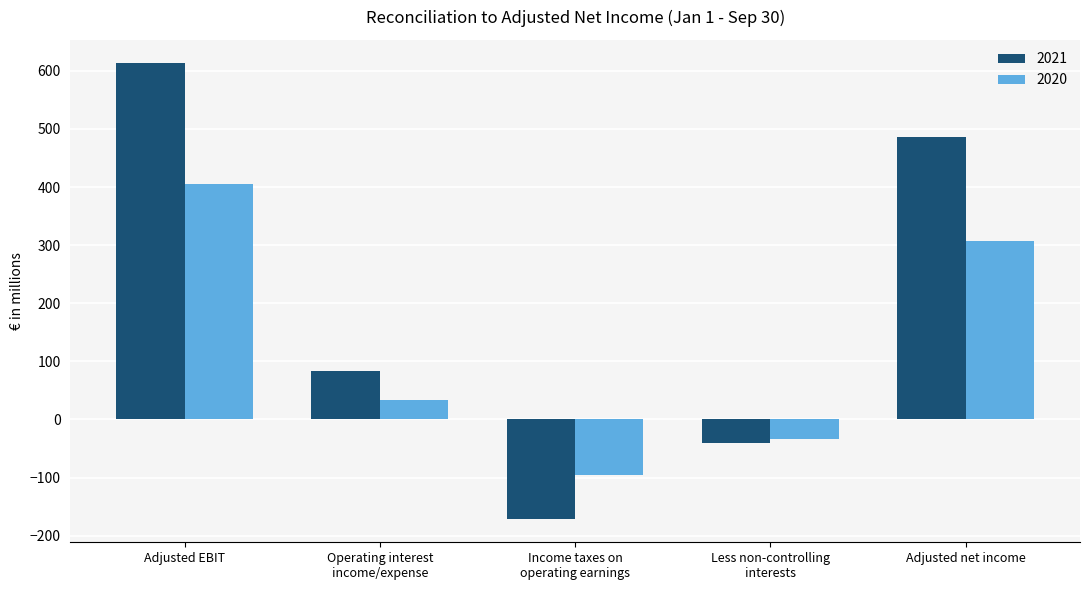

Does the chart contain any negative values?

Yes